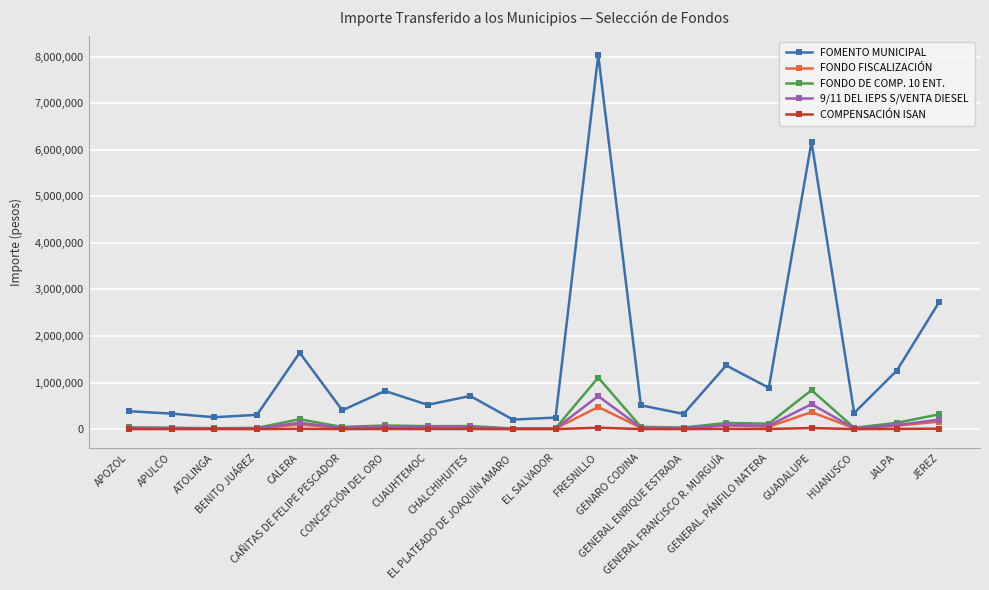

What is the maximum value shown in the chart?

8030722